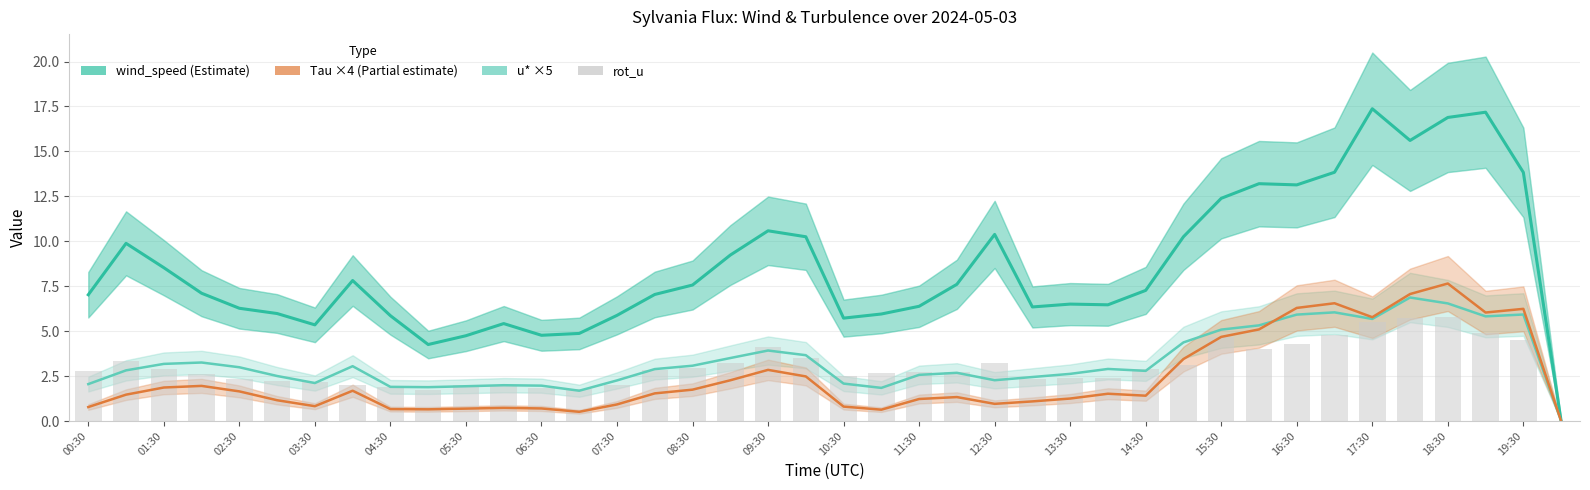

Which series has the widest spread of values?

wind_speed